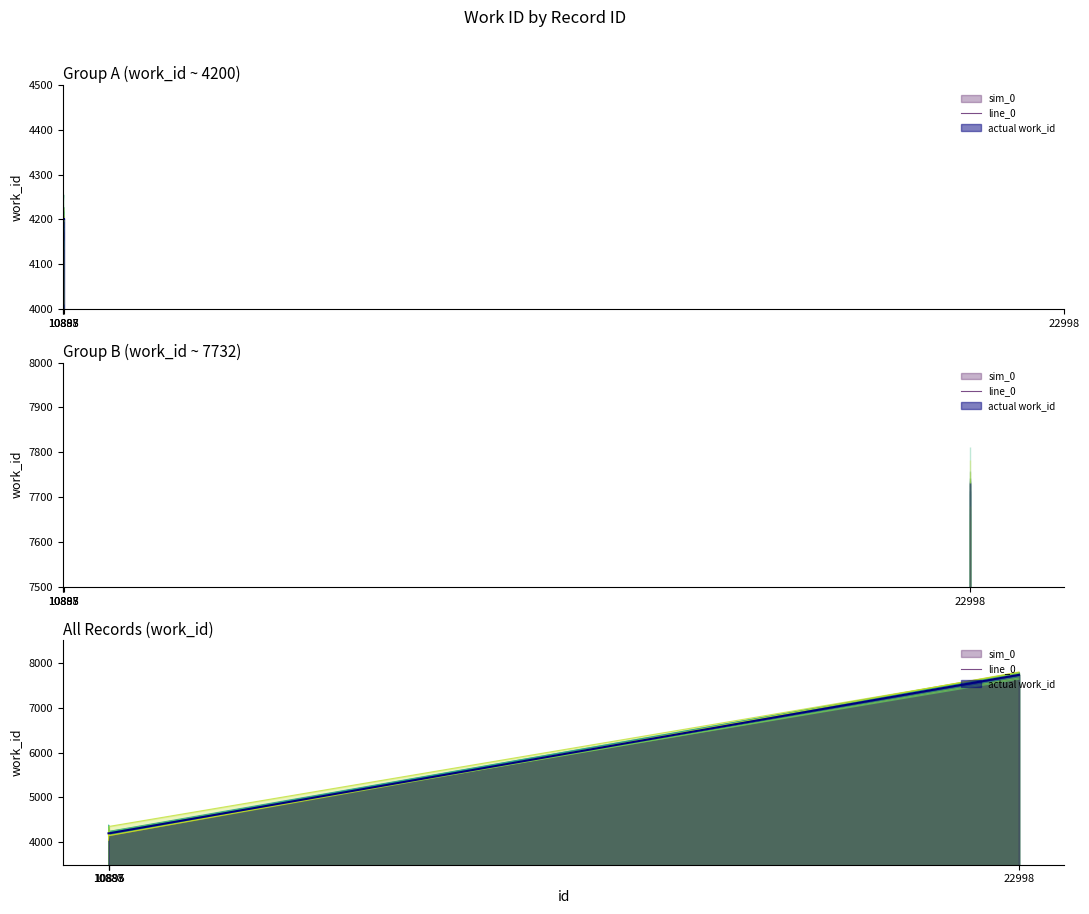

Reading right to left, list all the values displayed in this chart.

7732	4200	4200	4200